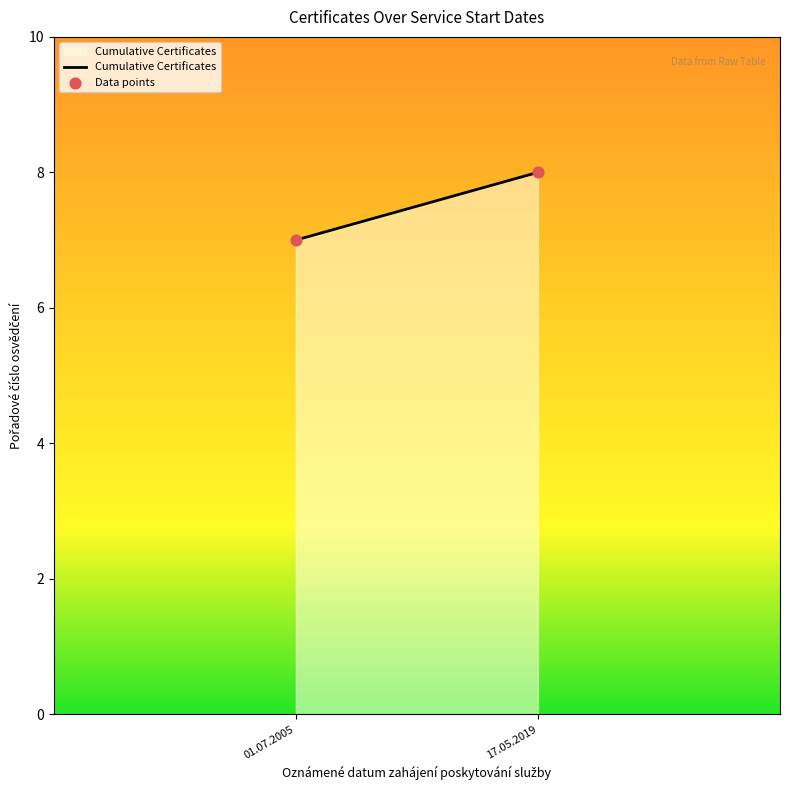

How many points are shown in the scatter plot?

2